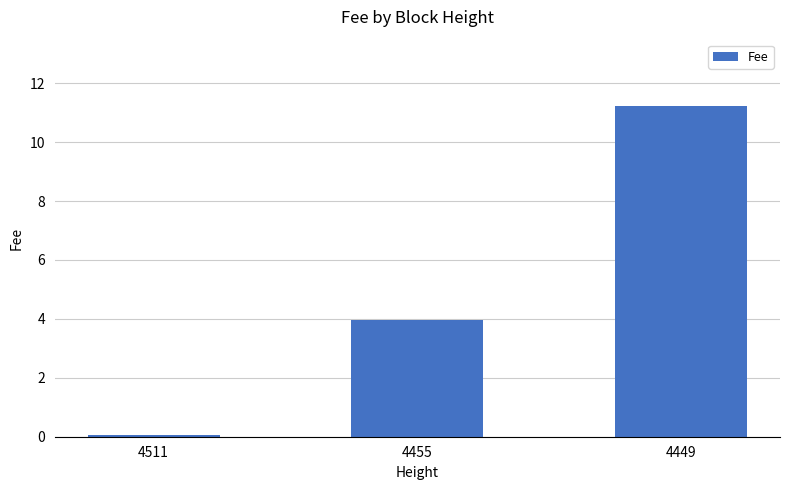

True or false: the data shows 11.2 at 4449.

True